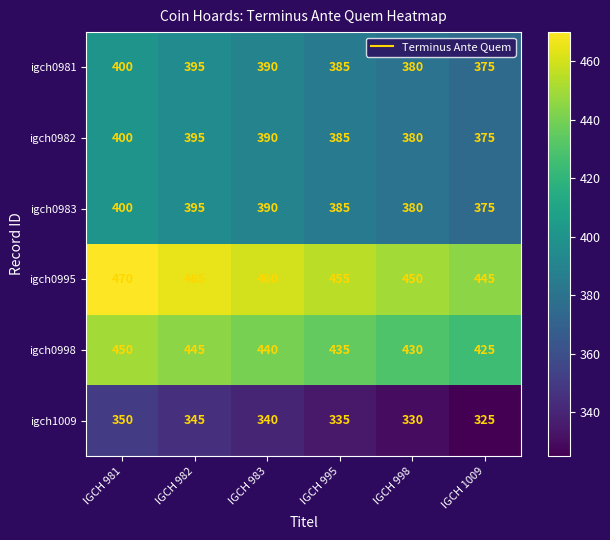

Count the number of data series in this chart.

6